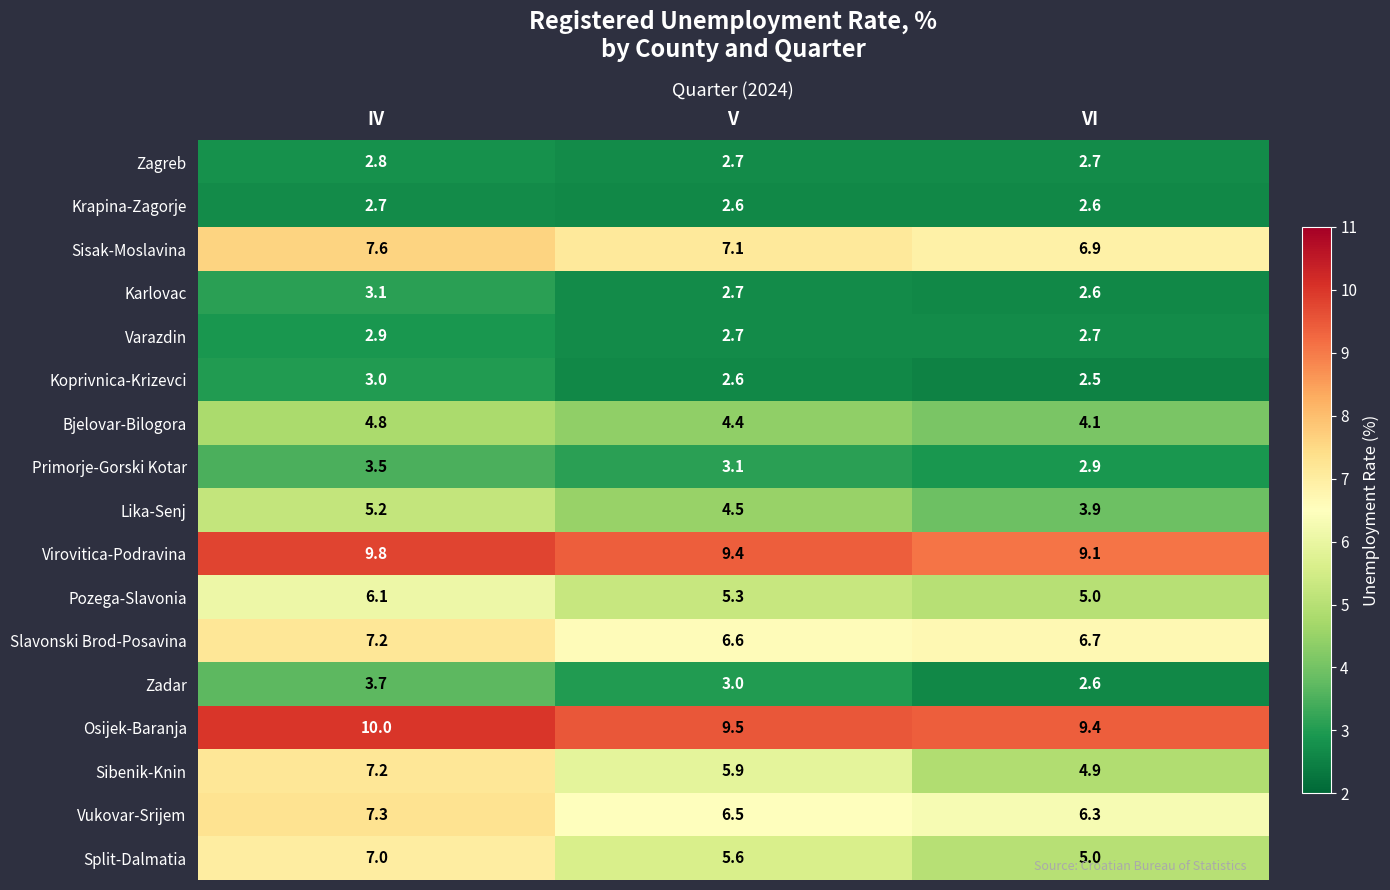

At how many categories does at least one series exceed 4?

3